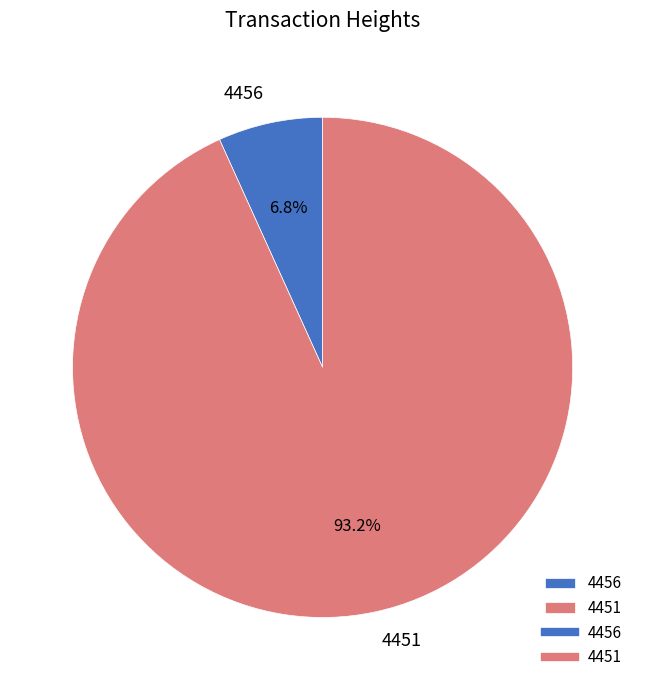

Which slice is the smallest?

4456